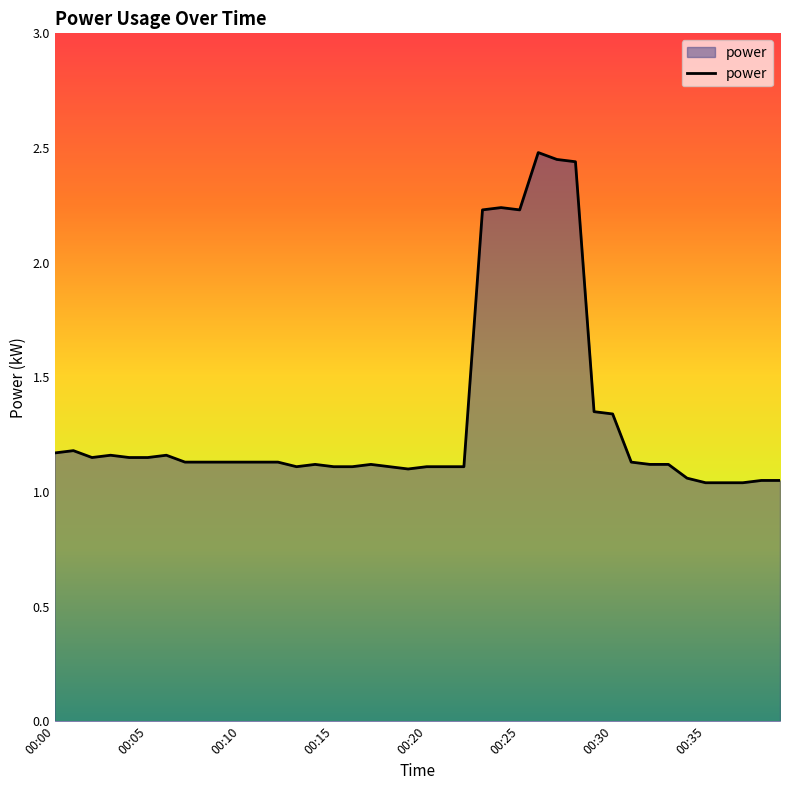

Count the number of data series in this chart.

1